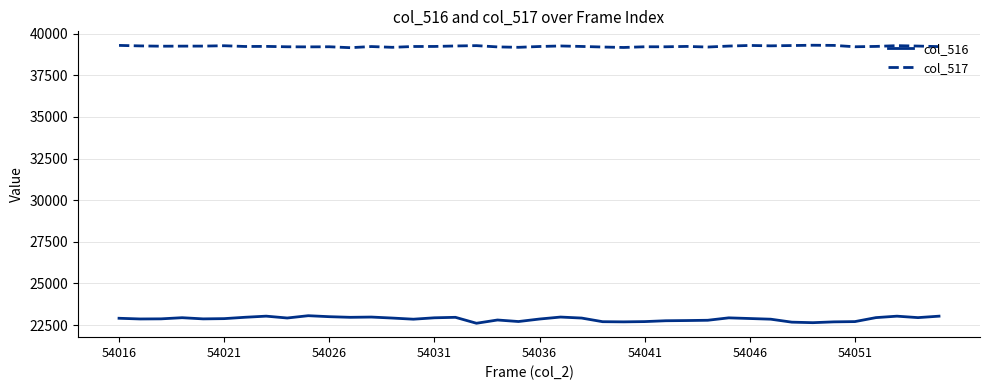

In col_517, how many points are higher than both neighbors (excluding endpoints)?

11